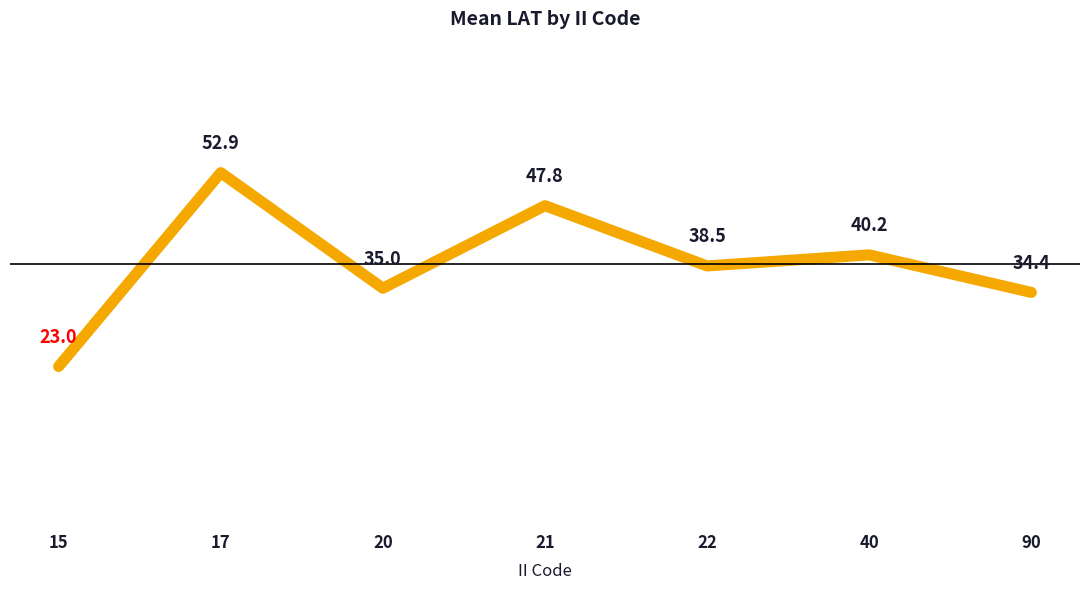

Which category has the lowest value across all series?

15